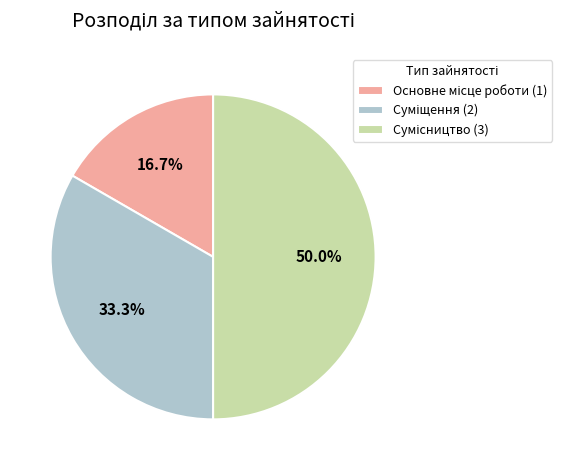

Is Основне місце роботи the majority of the pie?

No